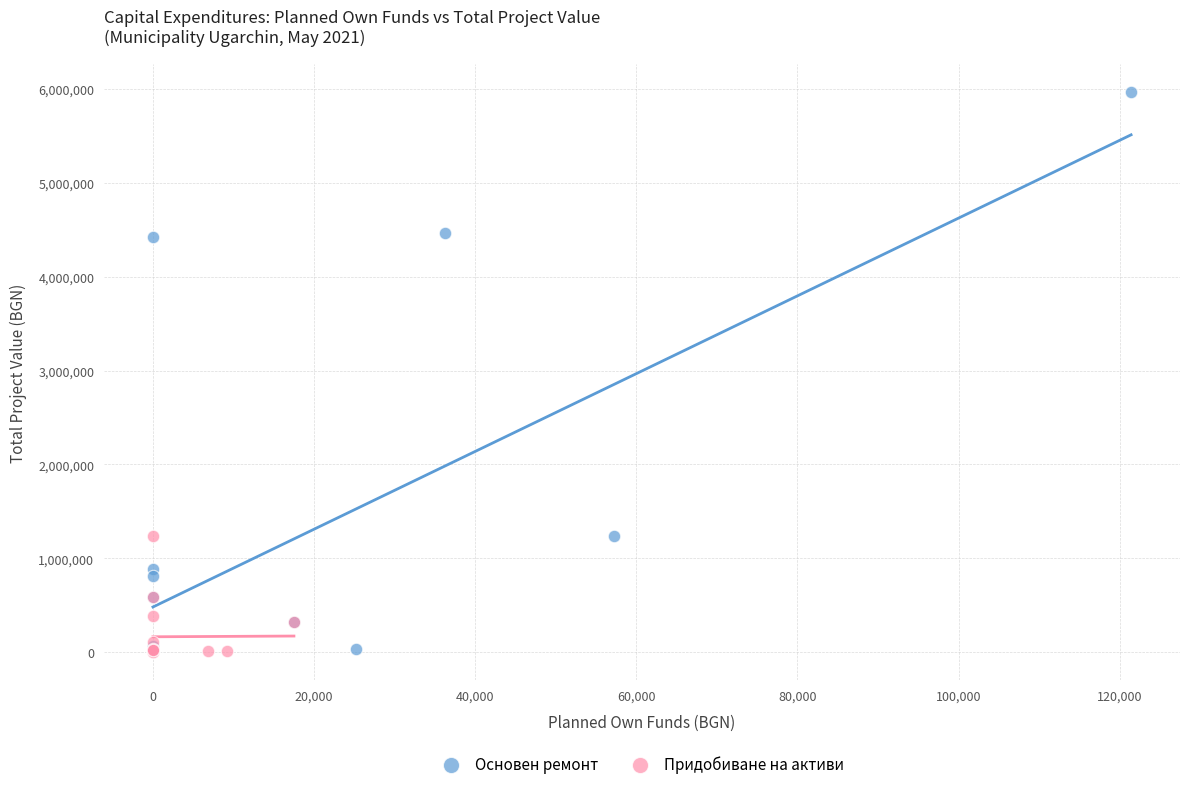

Which series contains the highest Y value?

Основен ремонт